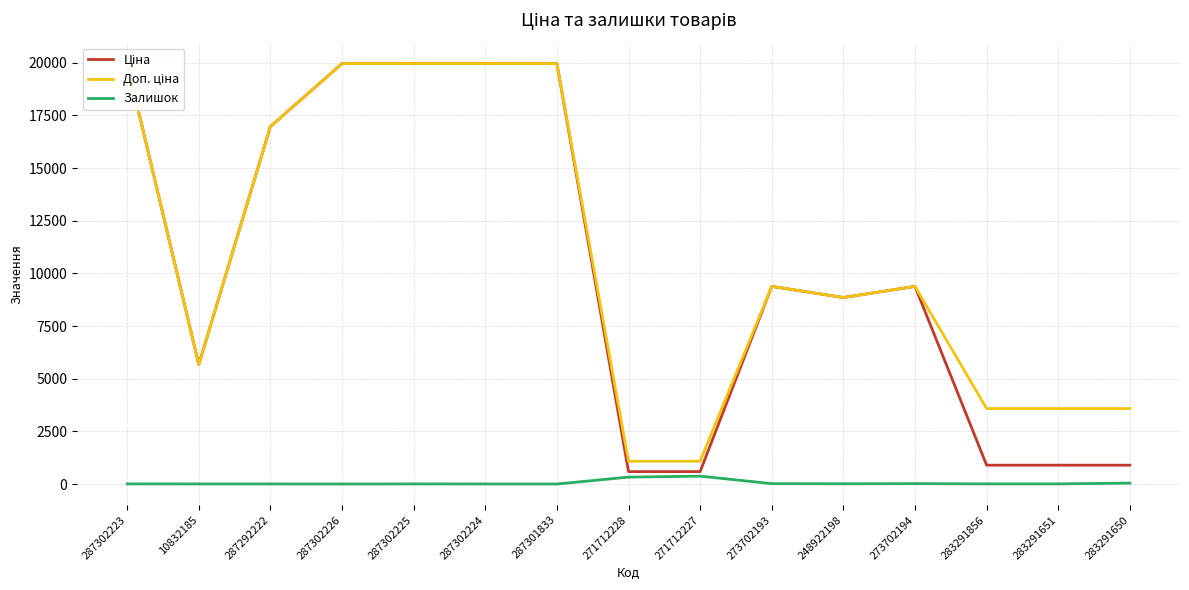

Which series has the largest total across all categories?

Доп. ціна